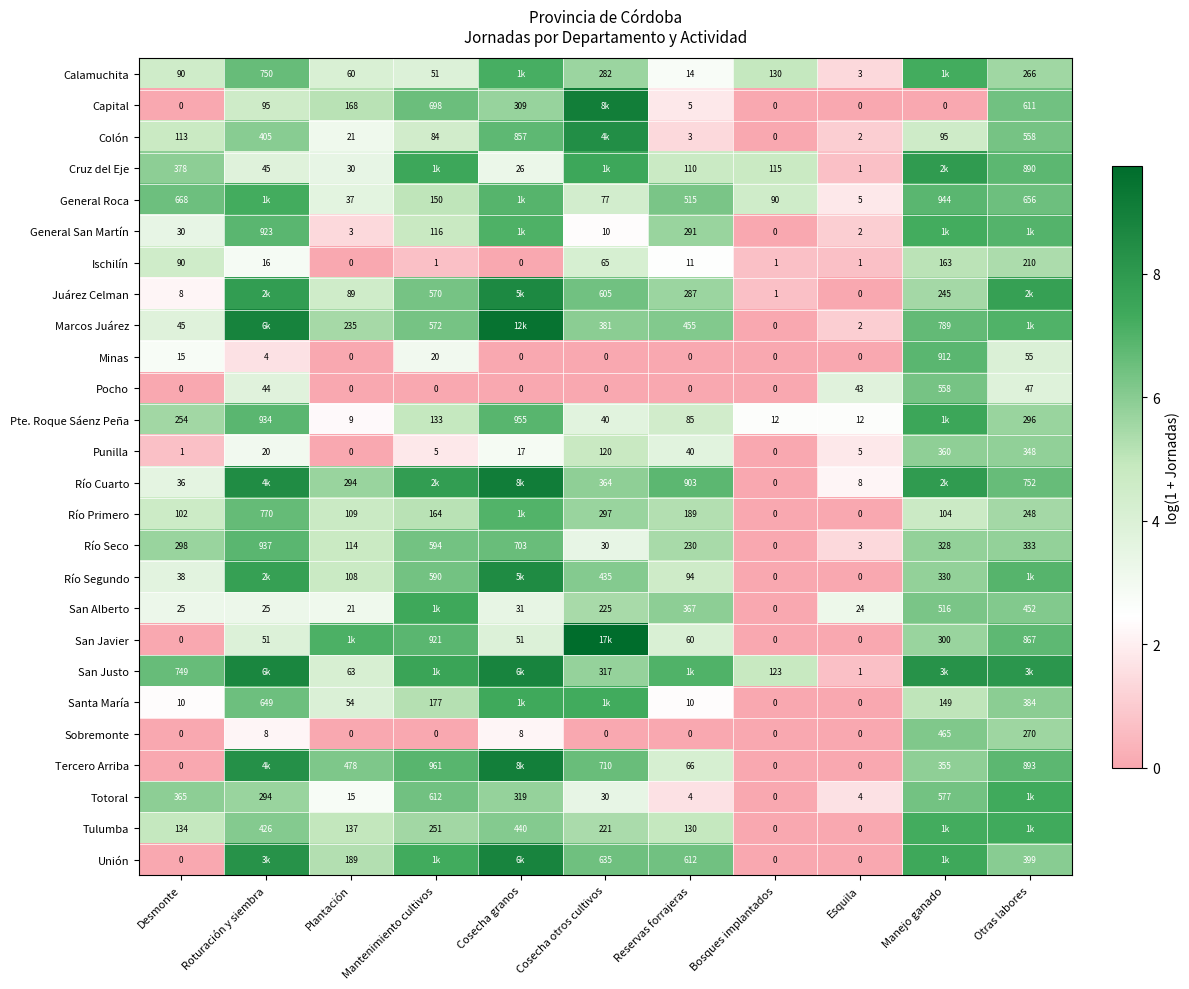

Is the value of Calamuchita at Esquila greater than the value of General San Martín at Esquila?

Yes